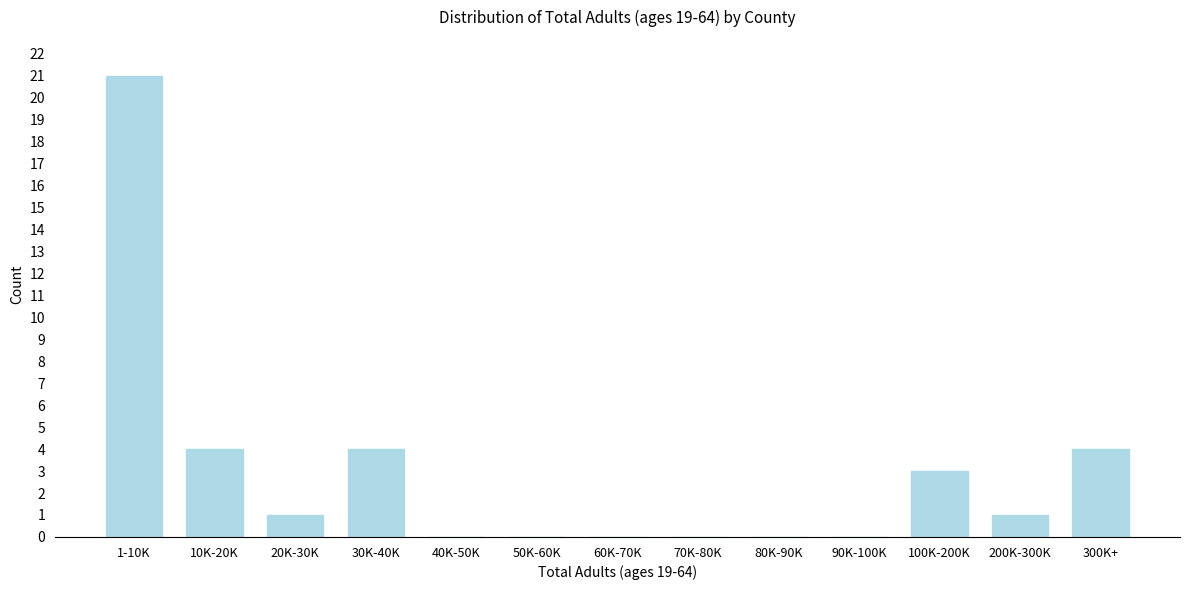

Reading right to left, what are all the values shown in this chart?

300K+=4	200K-300K=1	100K-200K=3	90K-100K=0	80K-90K=0	70K-80K=0	60K-70K=0	50K-60K=0	40K-50K=0	30K-40K=4	20K-30K=1	10K-20K=4	1-10K=21